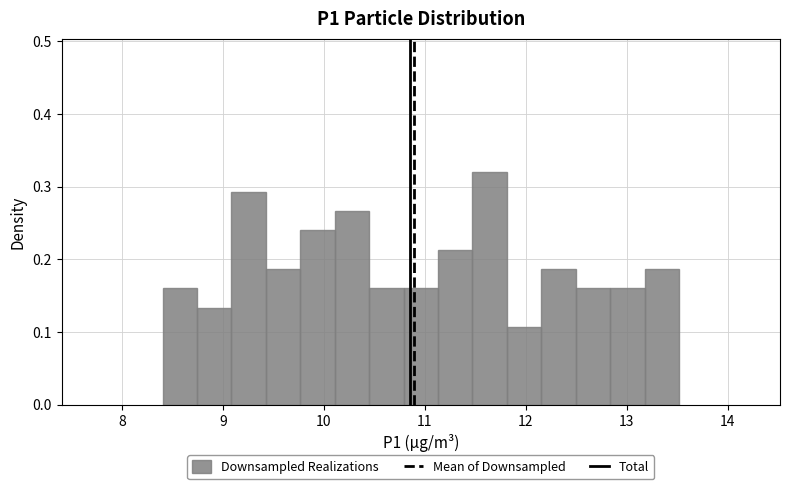

Around what value on the x-axis is the tallest bar? Give the approximate position of its centre, as read against the axis.

11.6